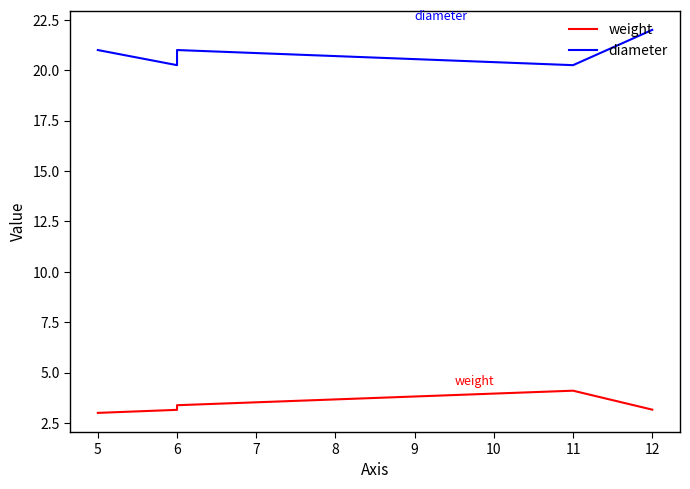

How many data points does each series have?

5